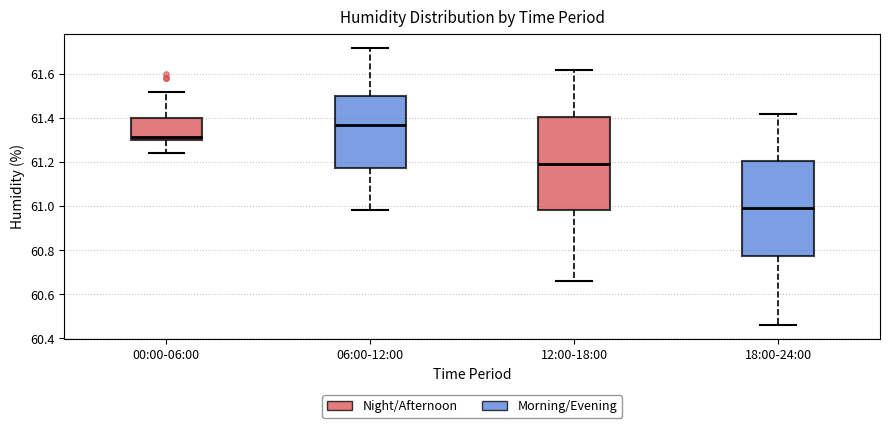

Where is the upper edge of the box for 12:00-18:00 on the y-axis? The values are not printed on the chart, so give them approximately, as read against the axis.

61.40